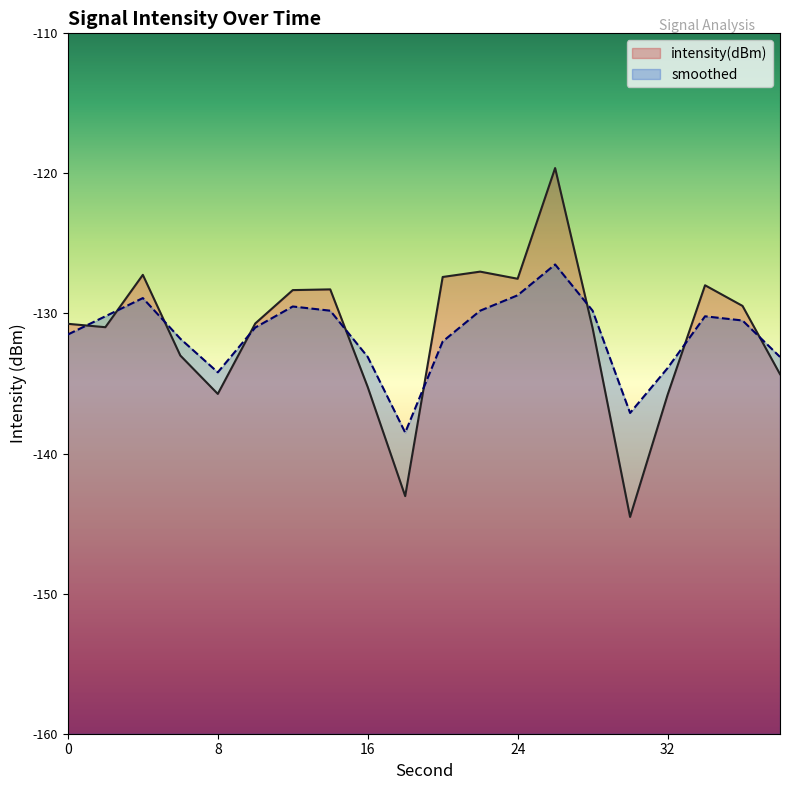

At which category does intensity(dBm) reach its first local peak?

4